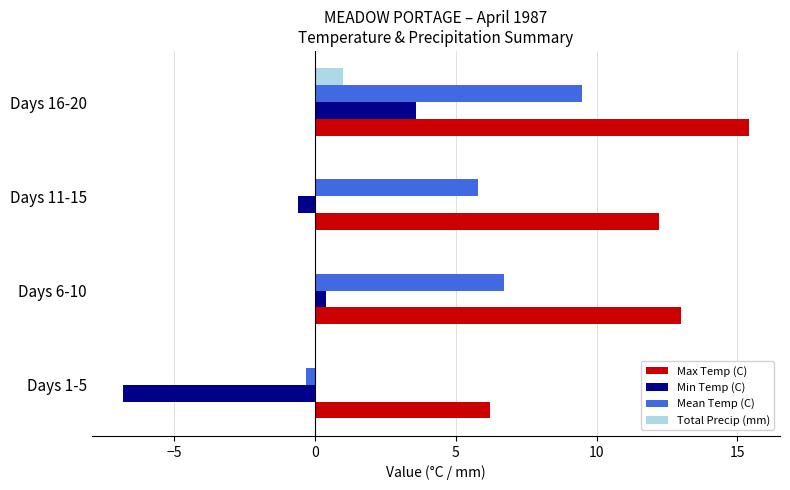

At which category is the sum across all series the highest?

Days 16-20